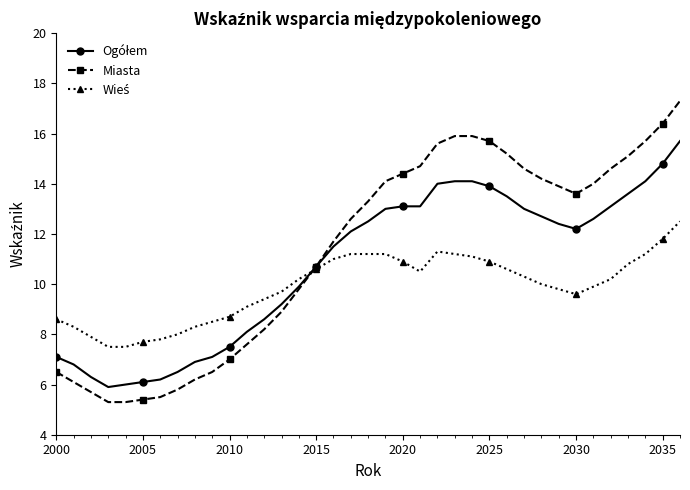

Which series has the widest spread of values?

Miasta